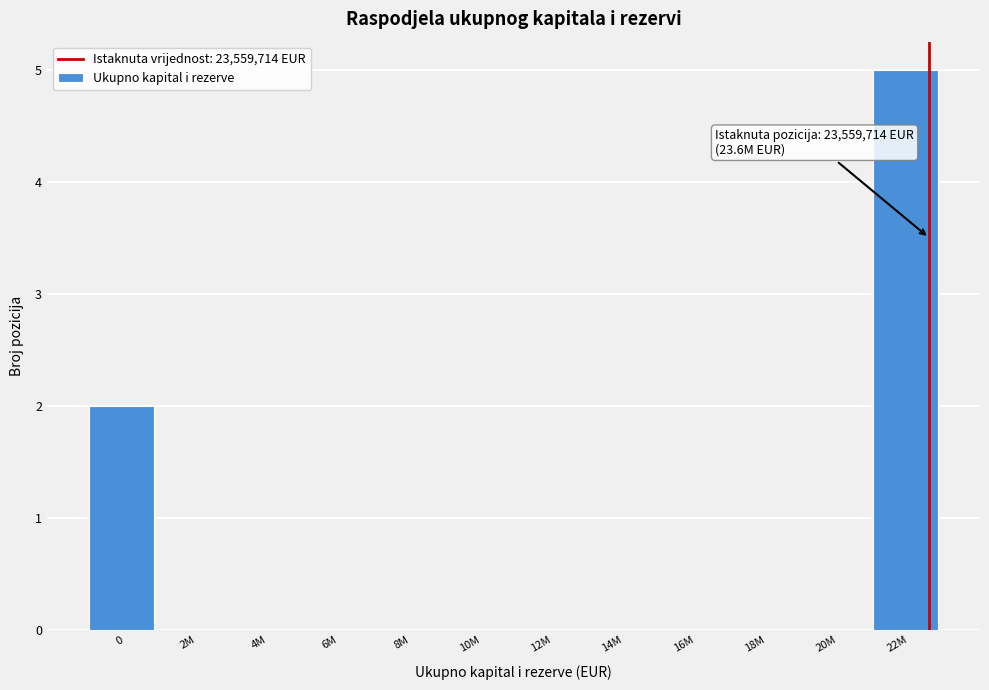

Reading left to right, what are all the values shown in this chart?

0=2	2M=0	4M=0	6M=0	8M=0	10M=0	12M=0	14M=0	16M=0	18M=0	20M=0	22M=5